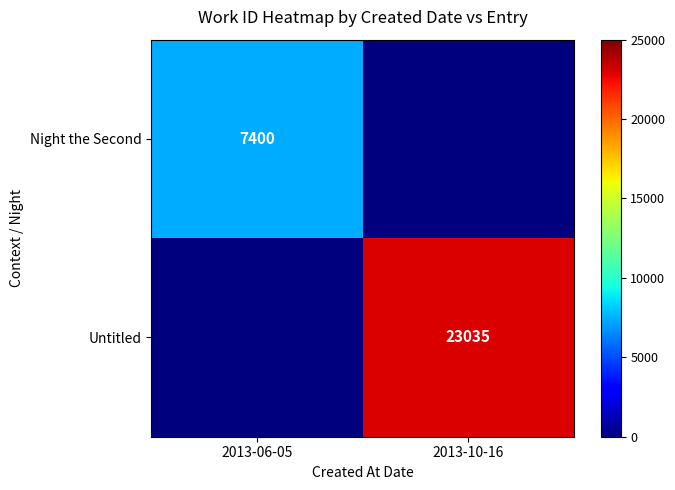

The value of Night the Second at 2013-06-05 is 7400. True or false?

True